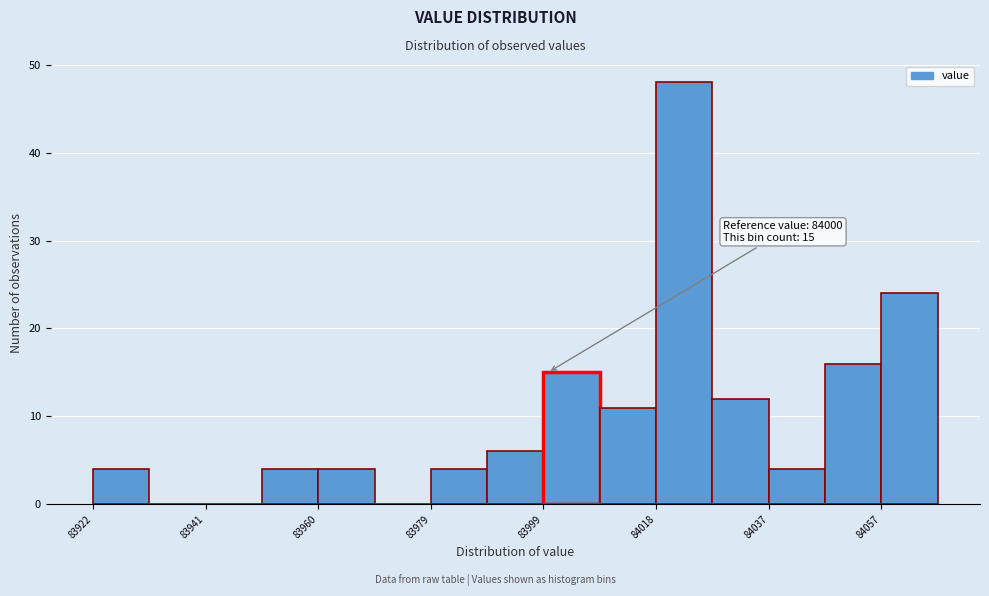

Over which range of the x-axis is the bar tallest?

84018 to 84028